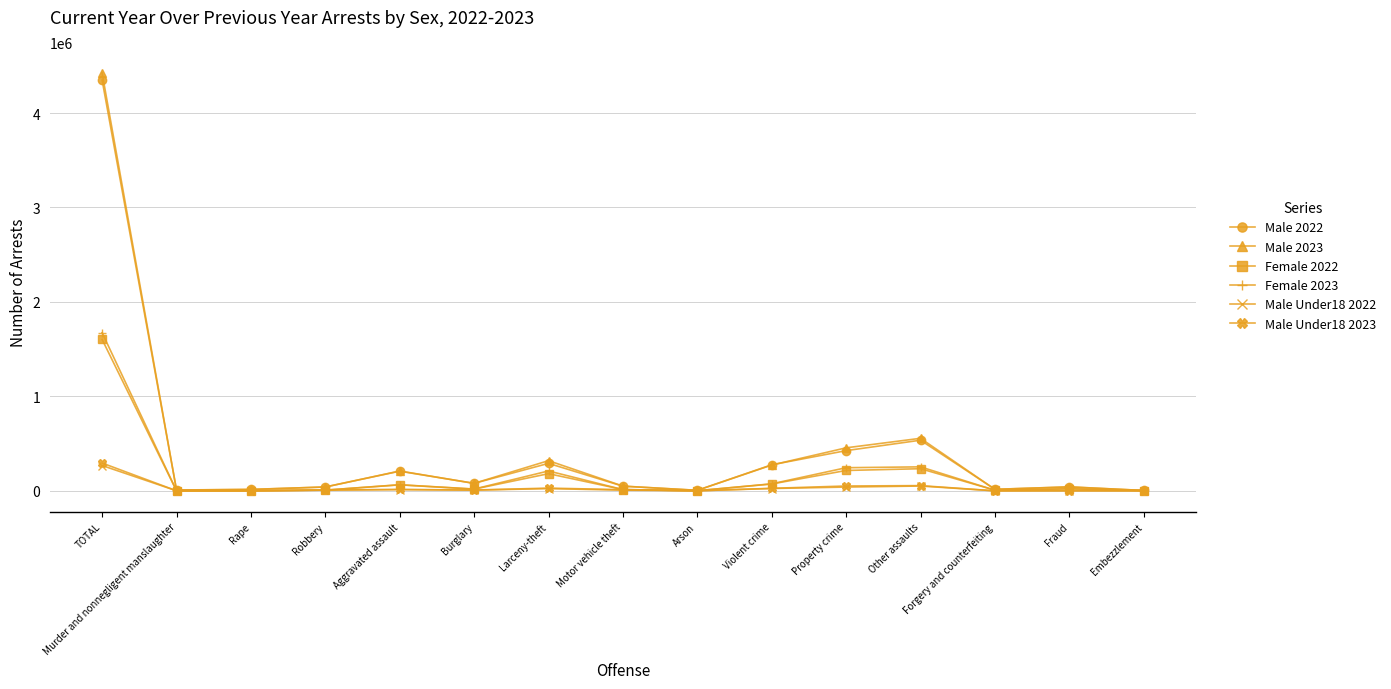

How many series are shown in this chart?

6